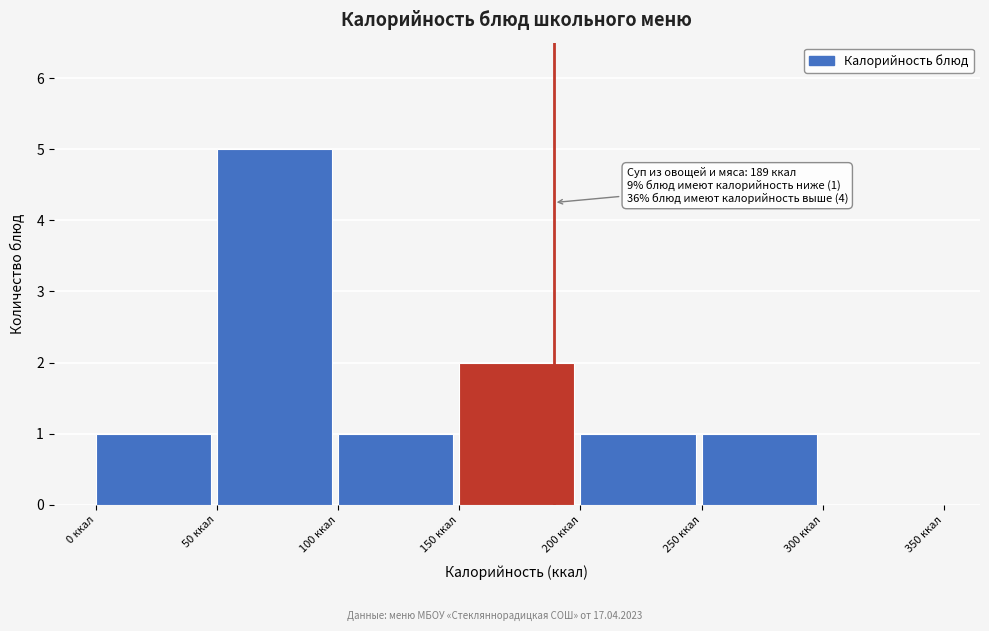

Which range on the x-axis has the tallest bar?

50 to 100